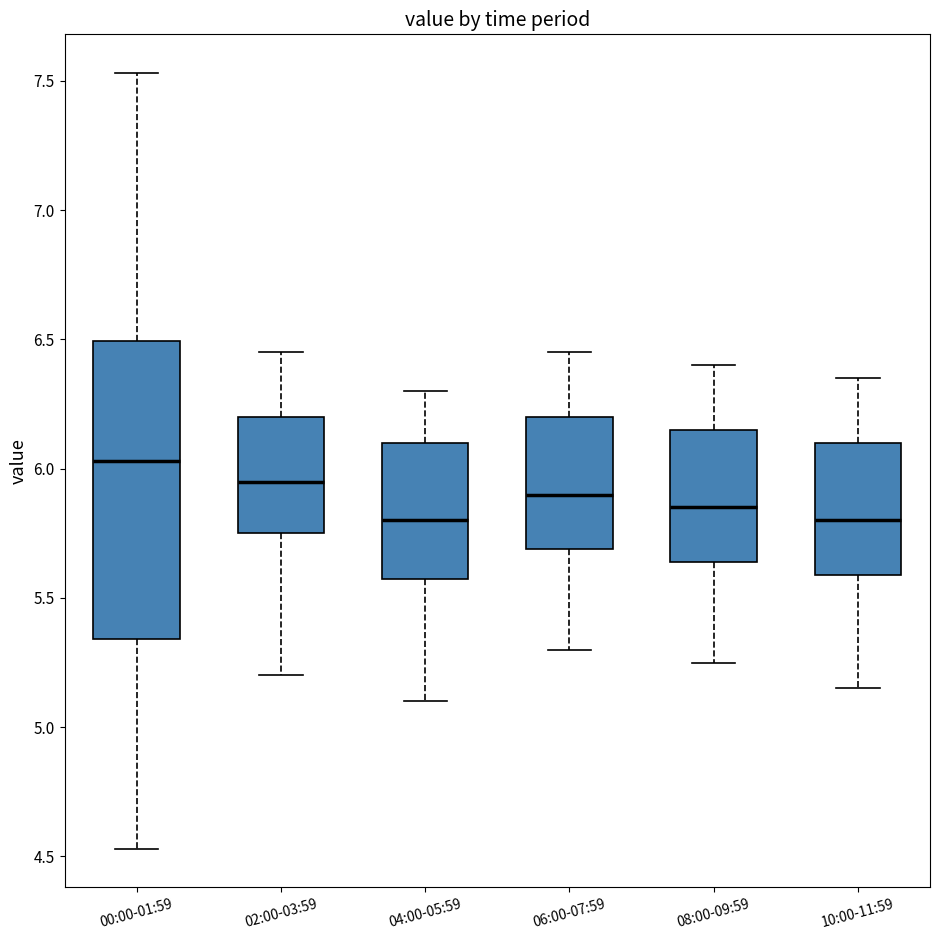

Comparing the boxes themselves (not the whiskers), which one is the tallest?

00:00-01:59